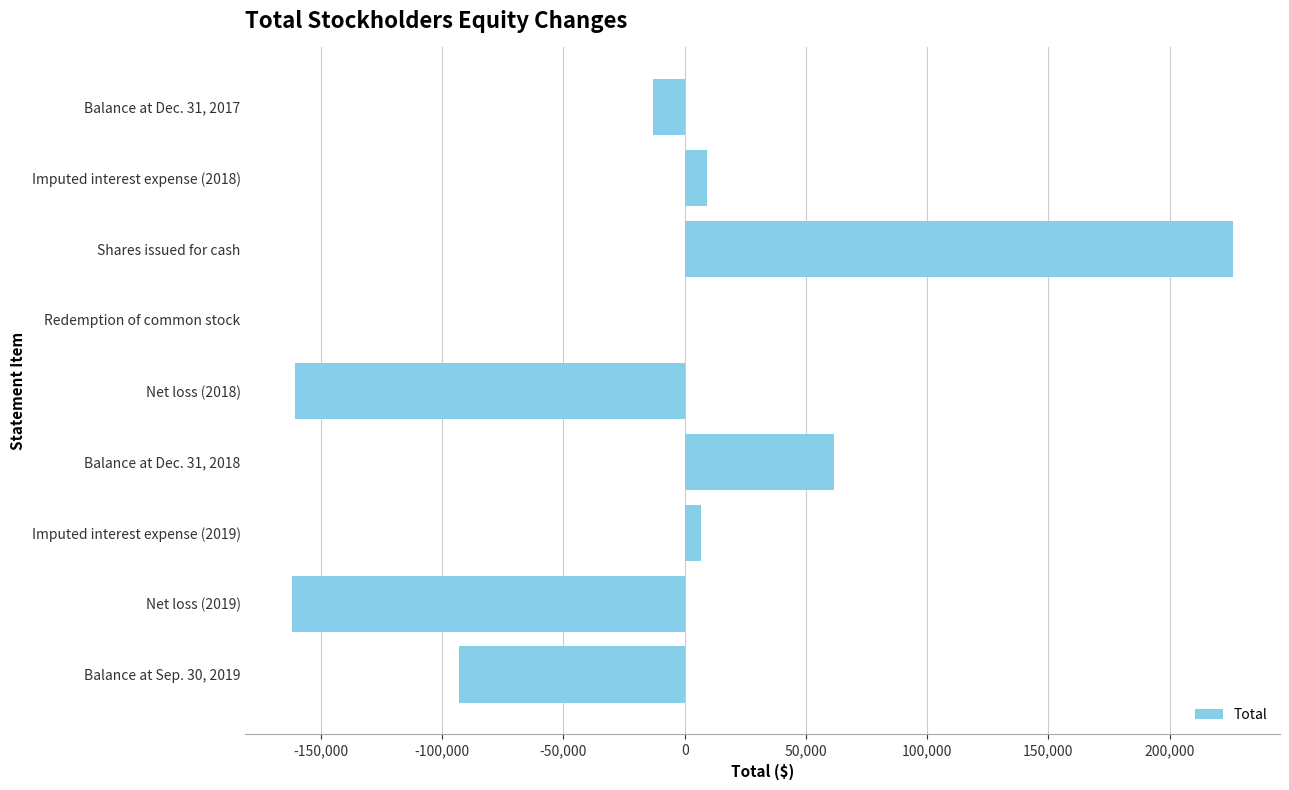

Which label corresponds to the largest value in the chart?

Shares issued for cash